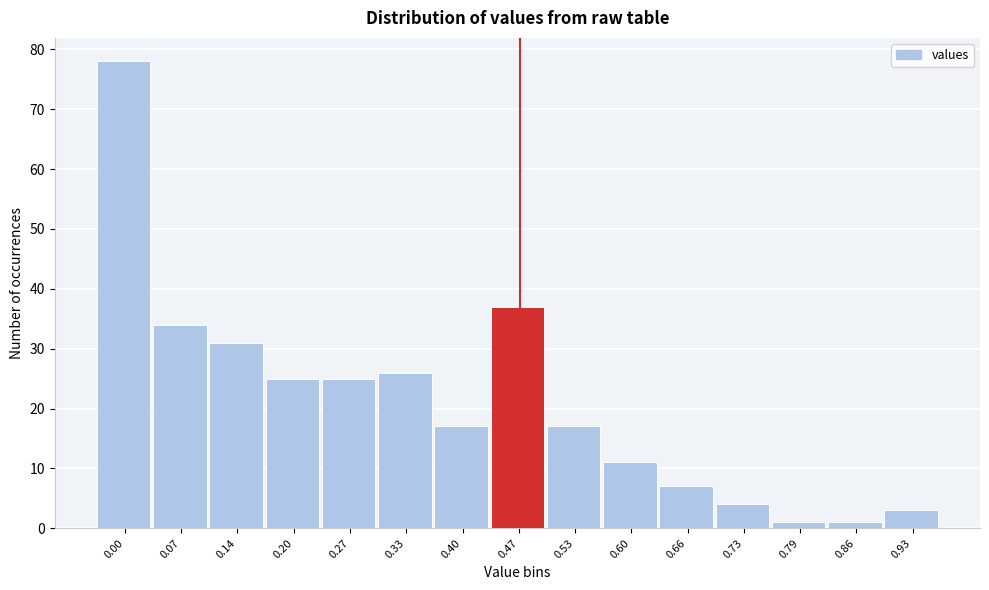

Reading right to left, extract all data points from this chart.

3	1	1	4	7	11	17	37	17	26	25	25	31	34	78